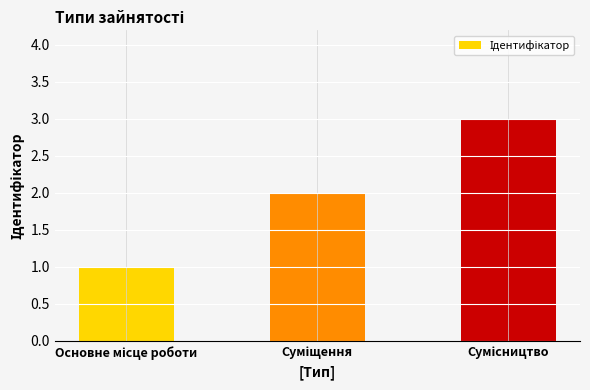

What is the greatest value displayed?

3